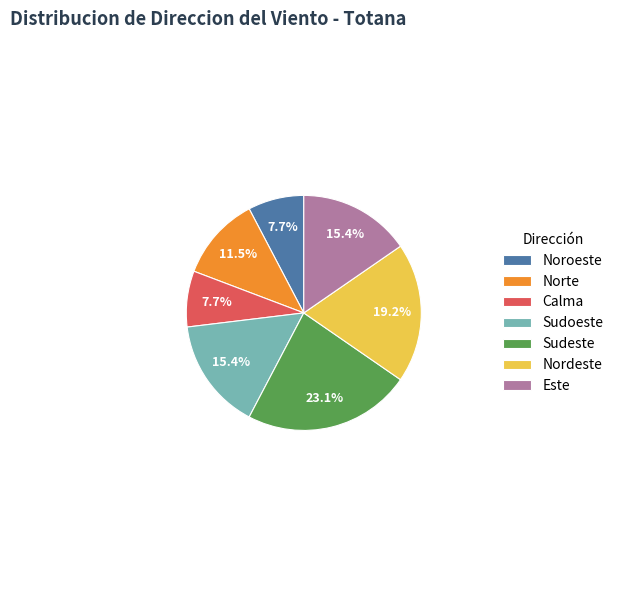

Does any single category account for the majority?

No